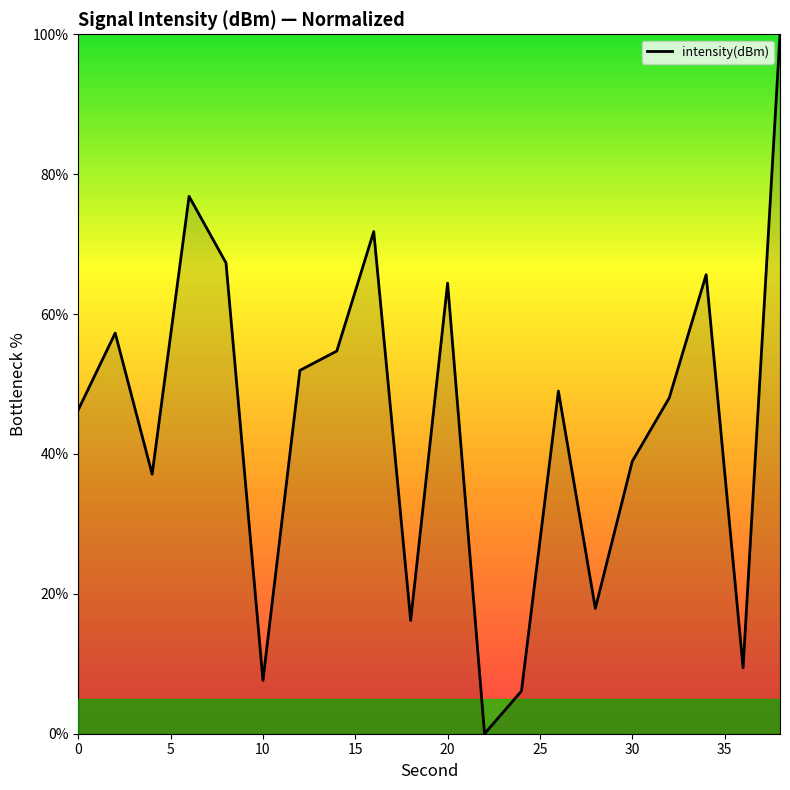

What is the maximum value shown in the chart?

100.0